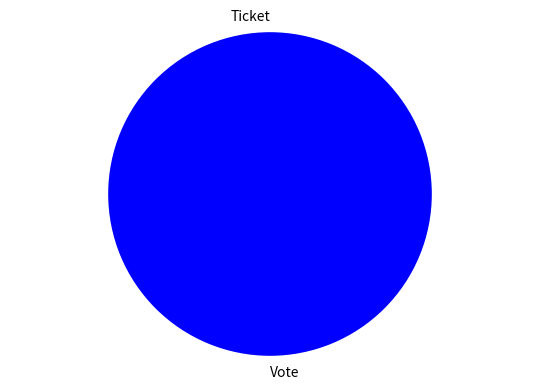

Is there a majority slice in this chart?

Yes